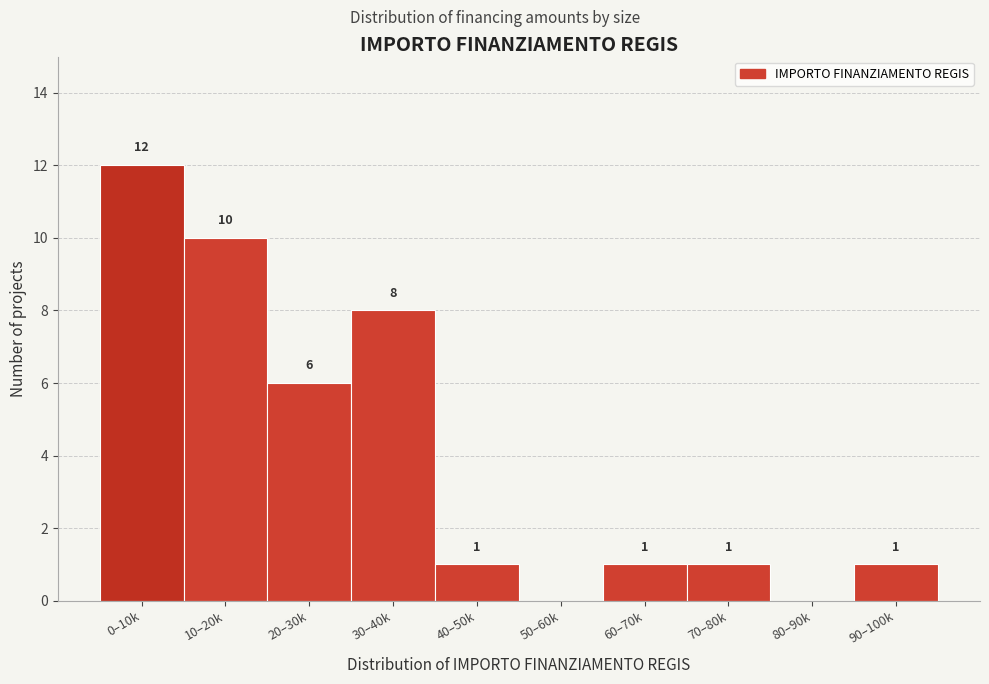

Reading left to right, list all the values displayed in this chart.

0–10k=12	10–20k=10	20–30k=6	30–40k=8	40–50k=1	50–60k=0	60–70k=1	70–80k=1	80–90k=0	90–100k=1